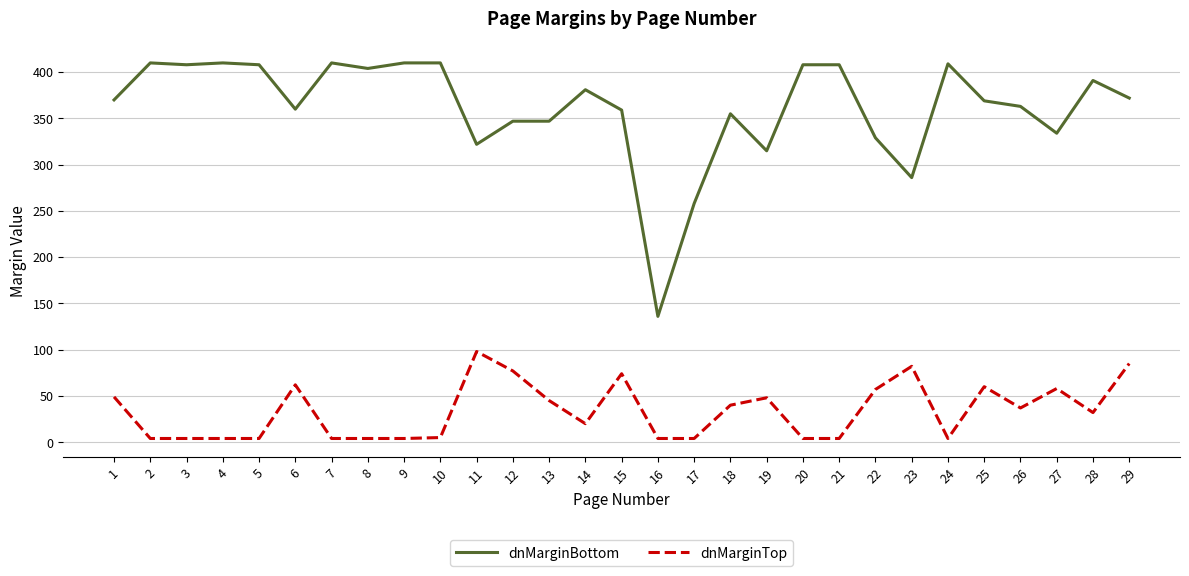

Rank the series at 27 from lowest to highest value.

dnMarginTop, dnMarginBottom